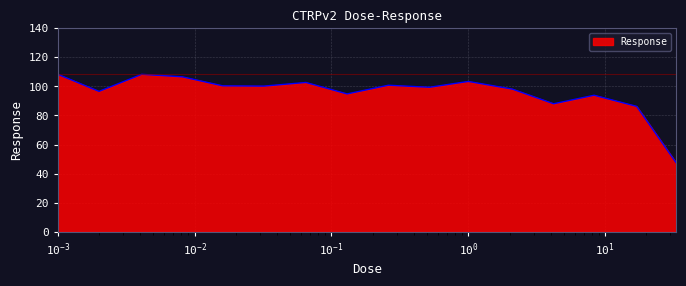

What is the smallest value displayed?

47.5